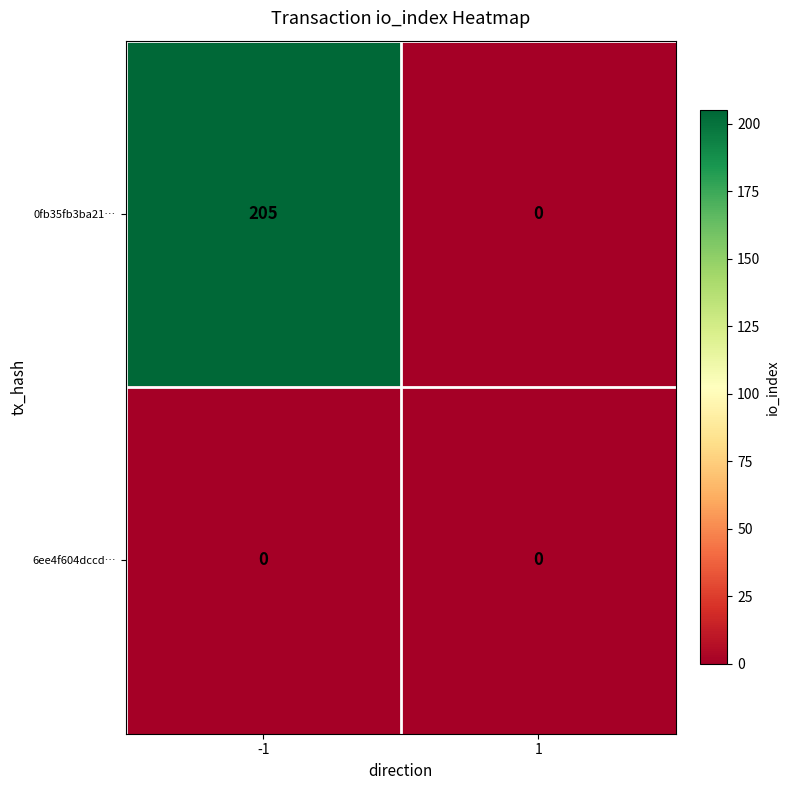

Reading left to right, list all the values displayed in this chart.

0fb35fb3ba21…: 205	0
6ee4f604dccd…: 0	0